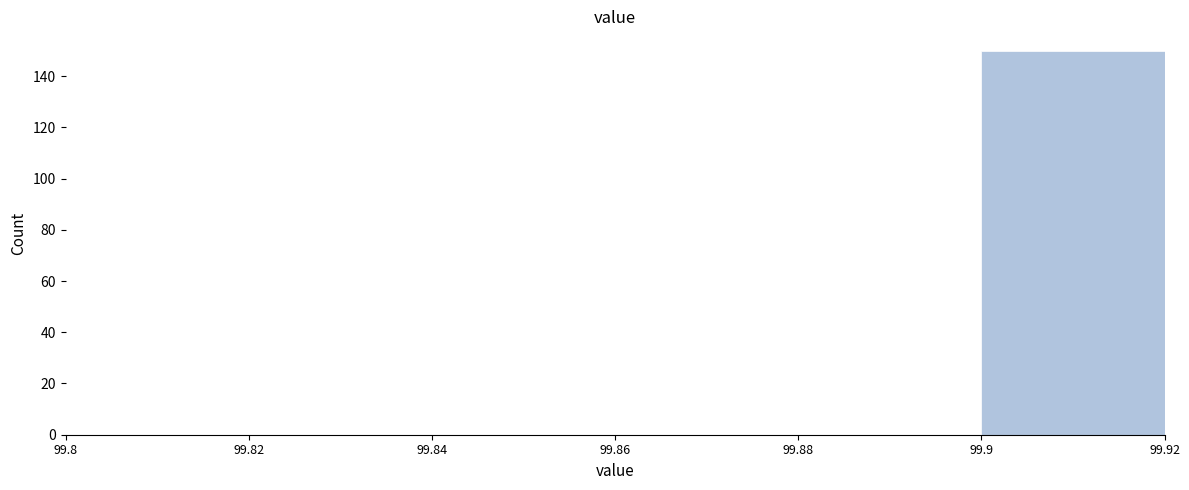

Reading left to right, list every bar in this chart as the range it spans on the x-axis followed by its height. The values are not printed on the chart, so give them approximately, as read against the axis.

99.8 to 99.82: 0
99.82 to 99.84: 0
99.84 to 99.86: 0
99.86 to 99.88: 0
99.88 to 99.9: 0
99.9 to 99.92: 150